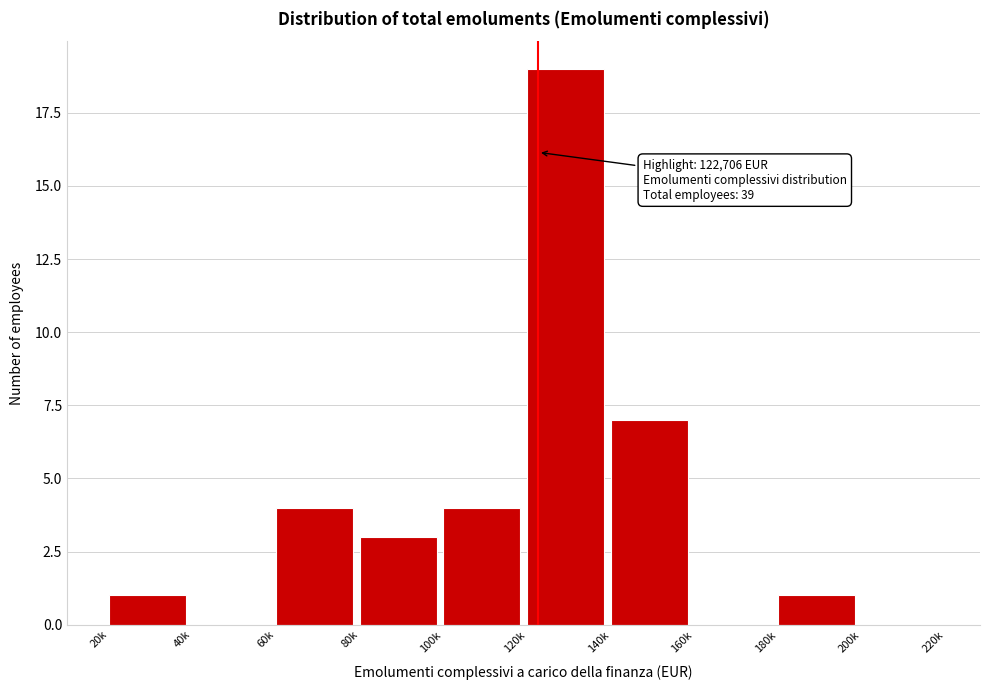

Reading right to left, list all the values displayed in this chart.

200k=0	180k=1	160k=0	140k=7	120k=19	100k=4	80k=3	60k=4	40k=0	20k=1